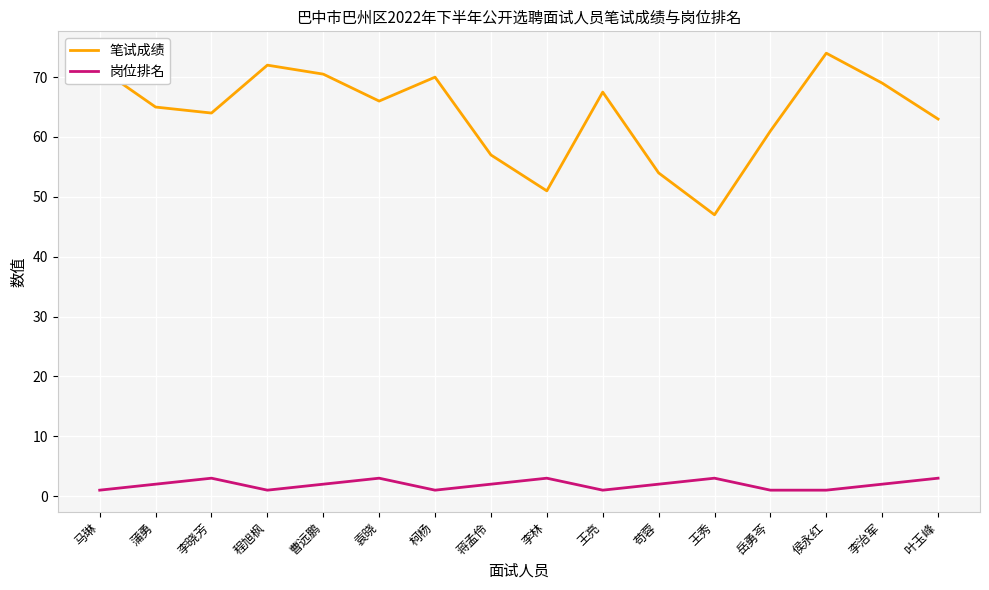

Reading right to left, what are all the values shown in this chart?

笔试成绩: 63.0	69.0	74.0	61.0	47.0	54.0	67.5	51.0	57.0	70.0	66.0	70.5	72.0	64.0	65.0	71.5
岗位排名: 3.0	2.0	1.0	1.0	3.0	2.0	1.0	3.0	2.0	1.0	3.0	2.0	1.0	3.0	2.0	1.0